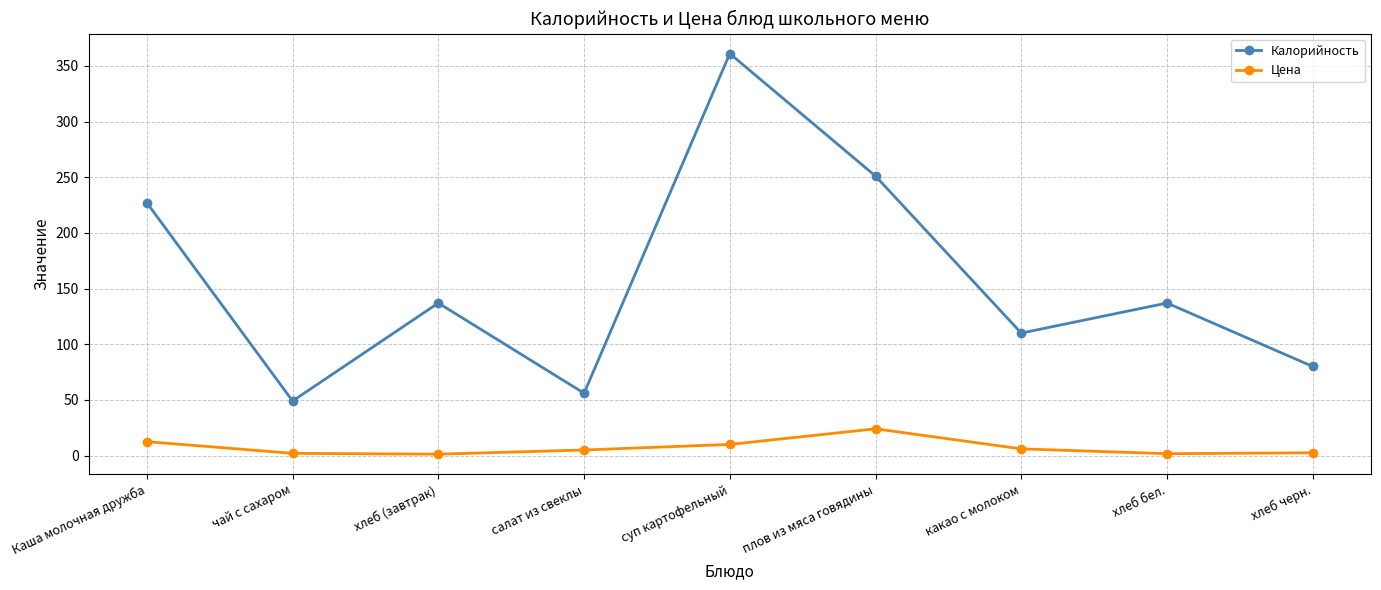

What is the label of the 8th point from the left?

хлеб бел.